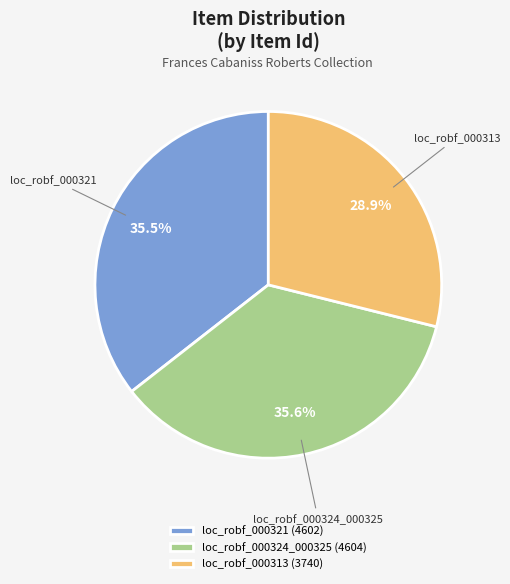

True or false: loc_robf_000324_000325 accounts for 49% of the total.

False